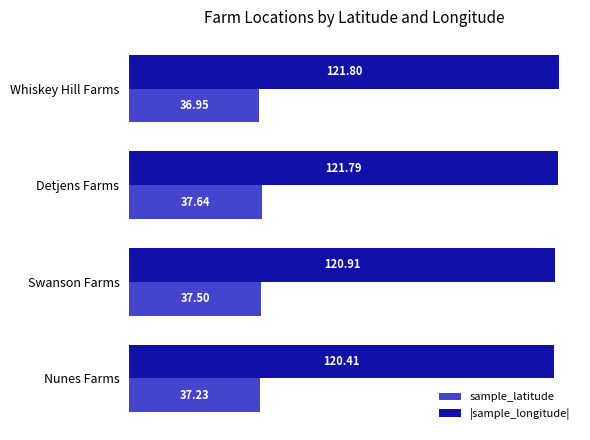

At how many categories does at least one series exceed 75?

4